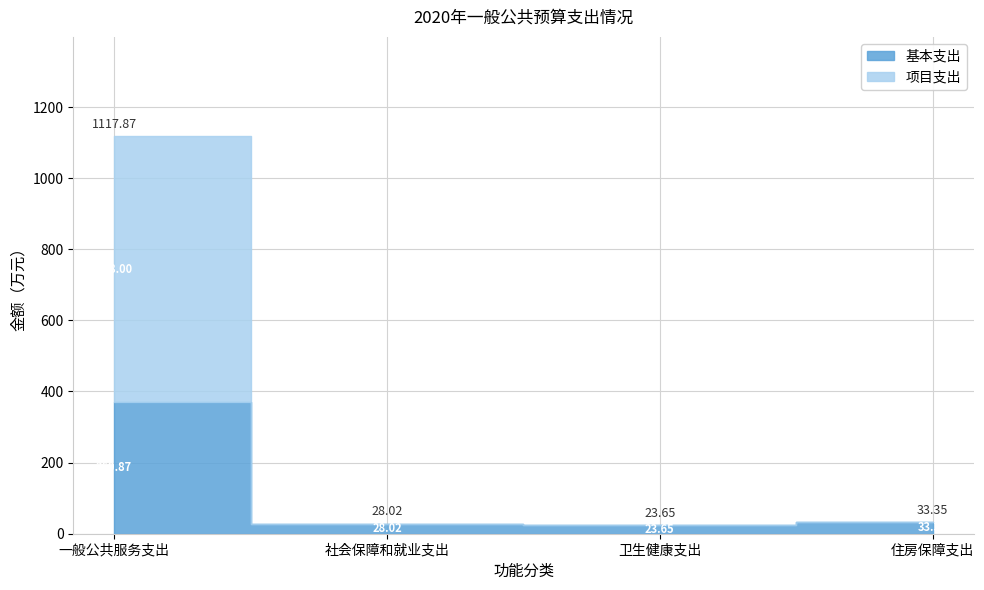

At which label does 基本支出 reach its peak?

一般公共服务支出